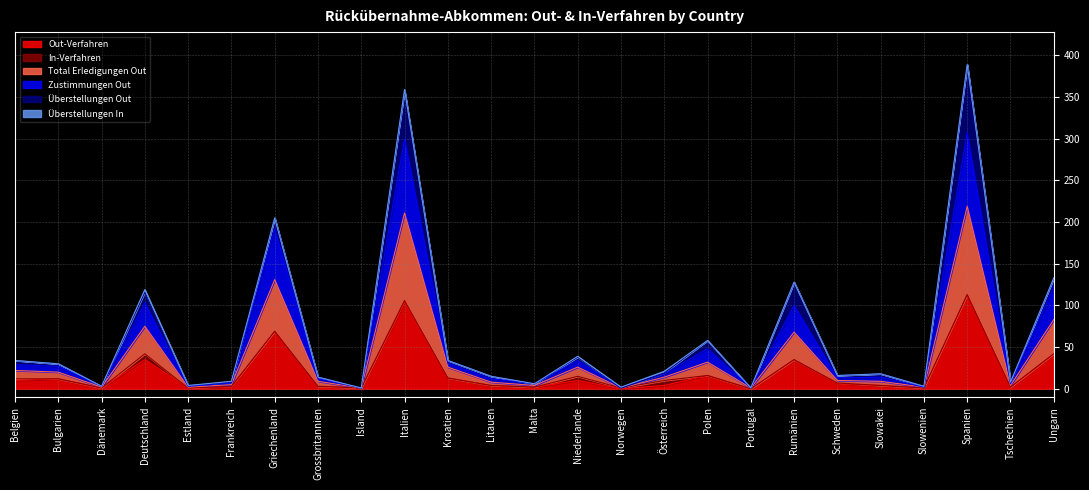

True or false: Out-Verfahren and Total Erledigungen Out cross at least once.

False